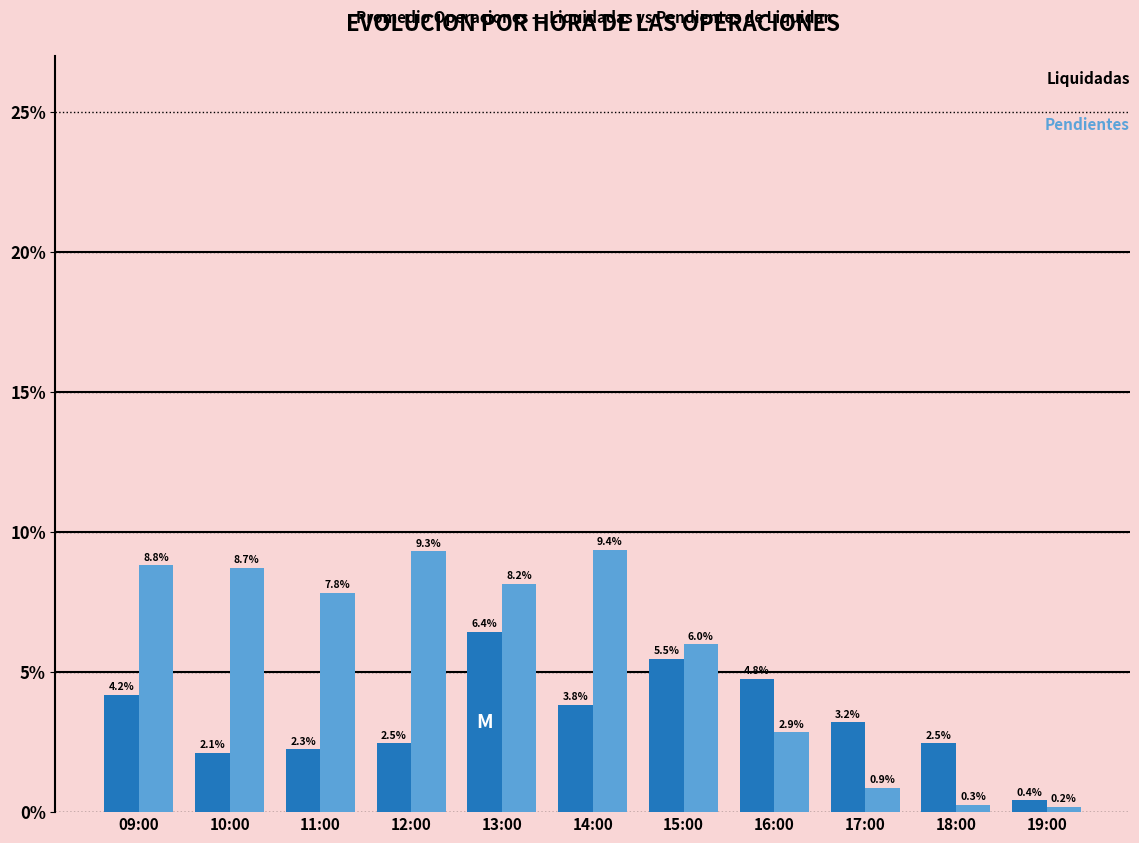

Which label corresponds to the largest value in the chart?

14:00